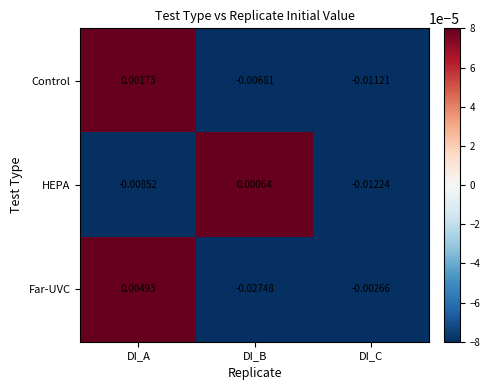

Between DI_A and DI_C, which series saw the biggest shift?

Control